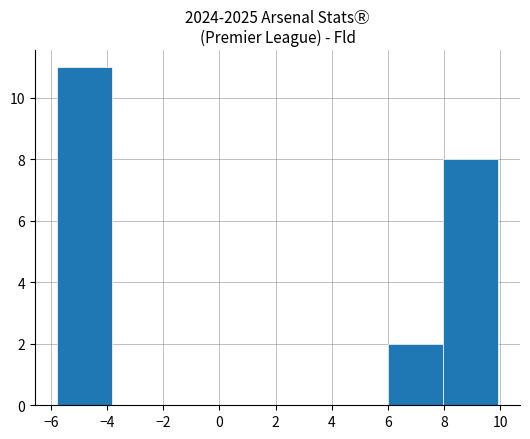

What is the height of the bar covering -5.8 to -3.8 on the x-axis? Neither the bar edges nor the heights are printed on the chart, so give them approximately, as read against the axes.

11